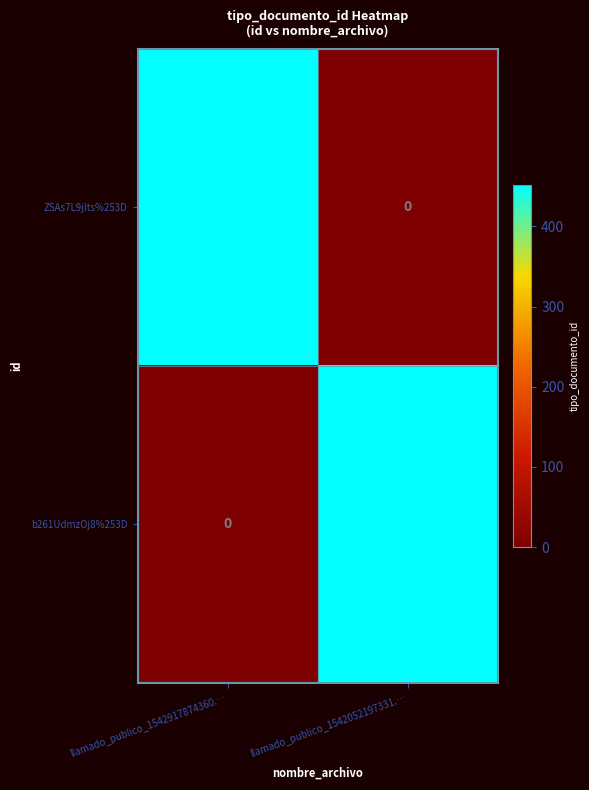

What is the greatest value displayed?

452